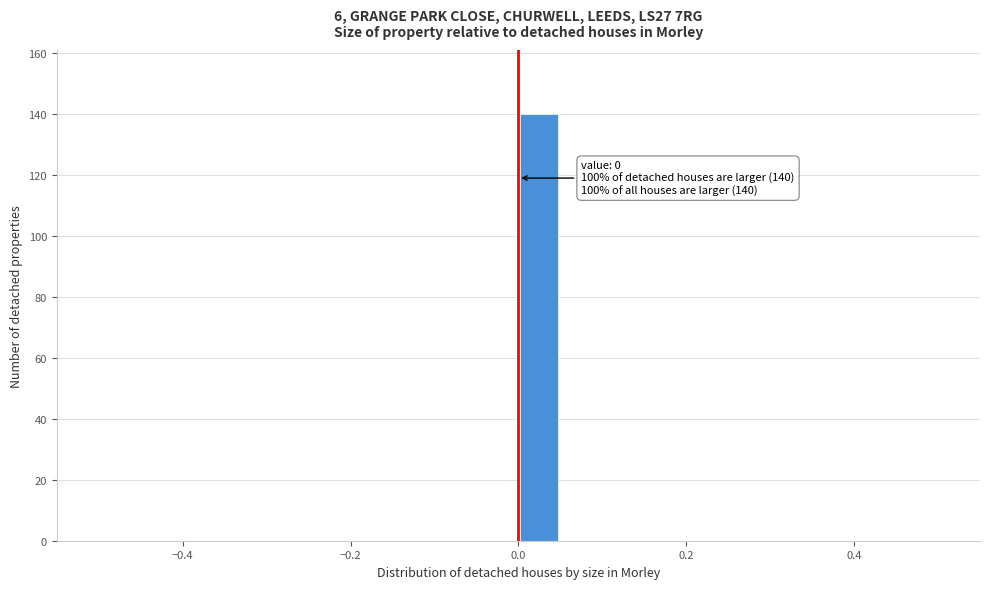

Around what value on the x-axis is the tallest bar? Give the approximate position of its centre, as read against the axis.

0.02